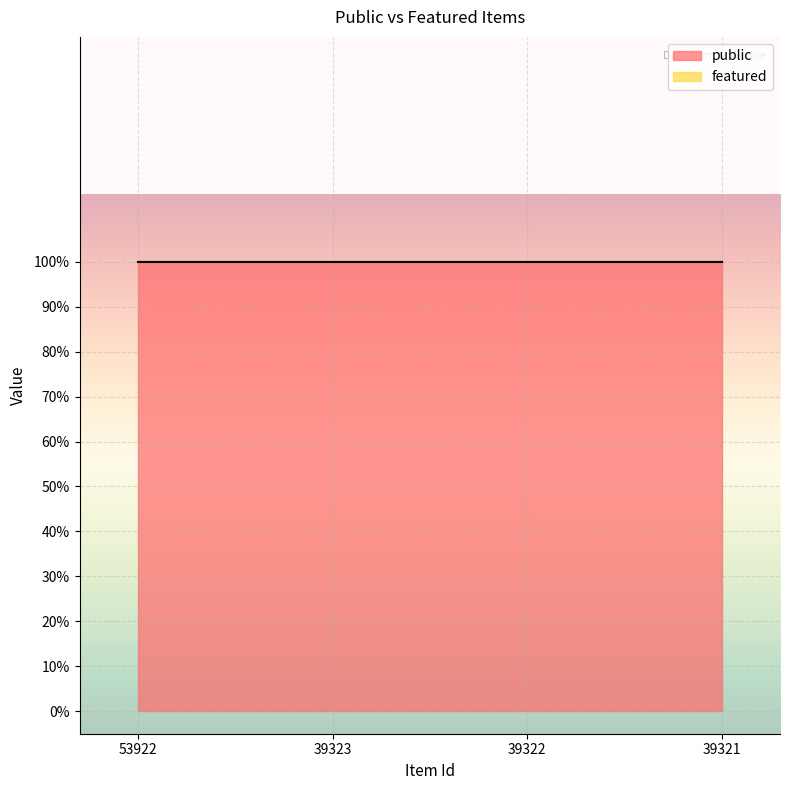

True or false: public has a value of 0 at 53922.

False